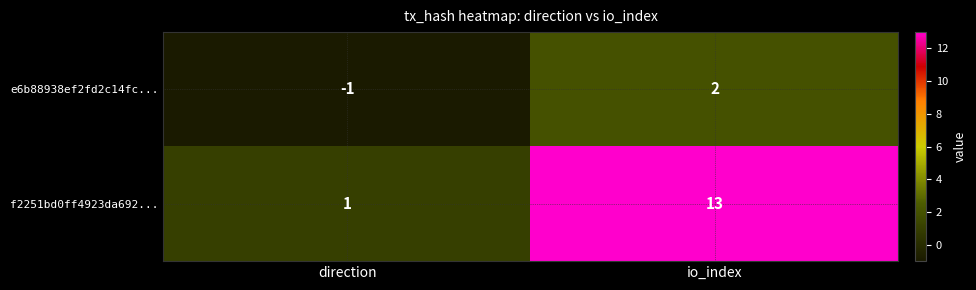

What is the greatest value displayed?

13